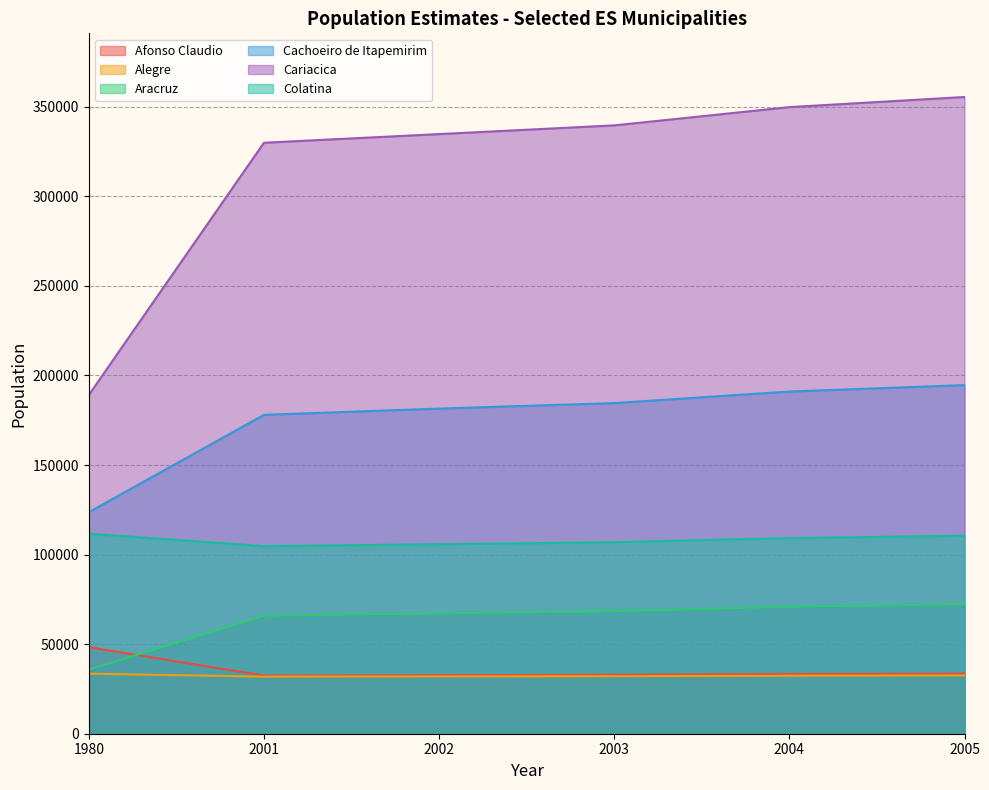

Reading left to right, extract all data points from this chart.

Afonso Claudio: 48288	32464	32677	32884	33318	33558
Alegre: 33519	31878	31986	32112	32377	32523
Aracruz: 35791	65859	67205	68397	70898	72283
Cachoeiro de Itapemirim: 123686	178013	181504	184578	191033	194605
Cariacica: 189099	329918	334753	339612	349811	355456
Colatina: 111678	104702	105794	106902	109226	110513